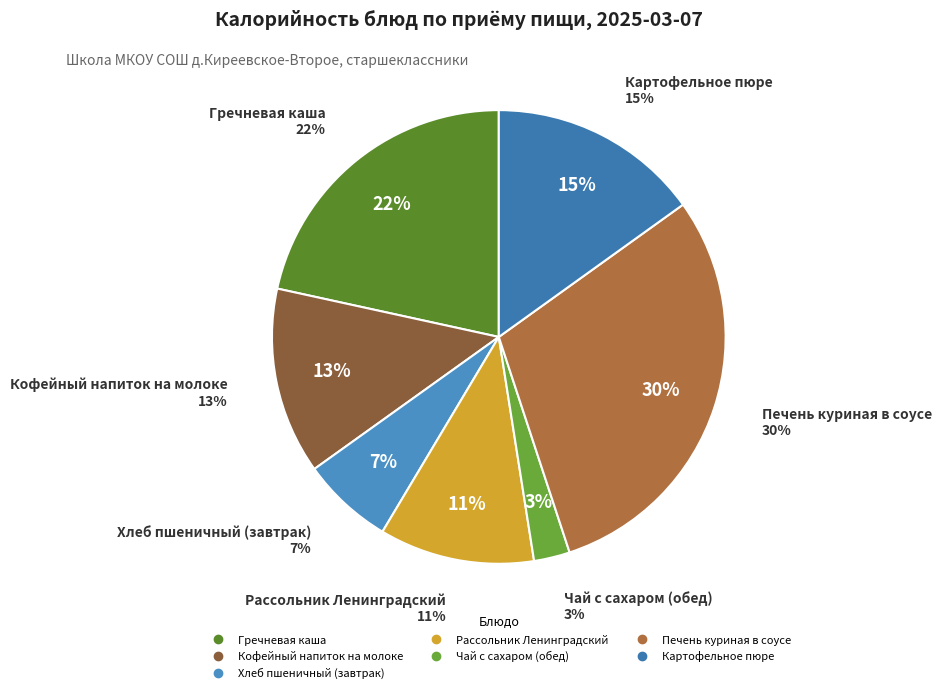

How many slices are in this pie chart?

7